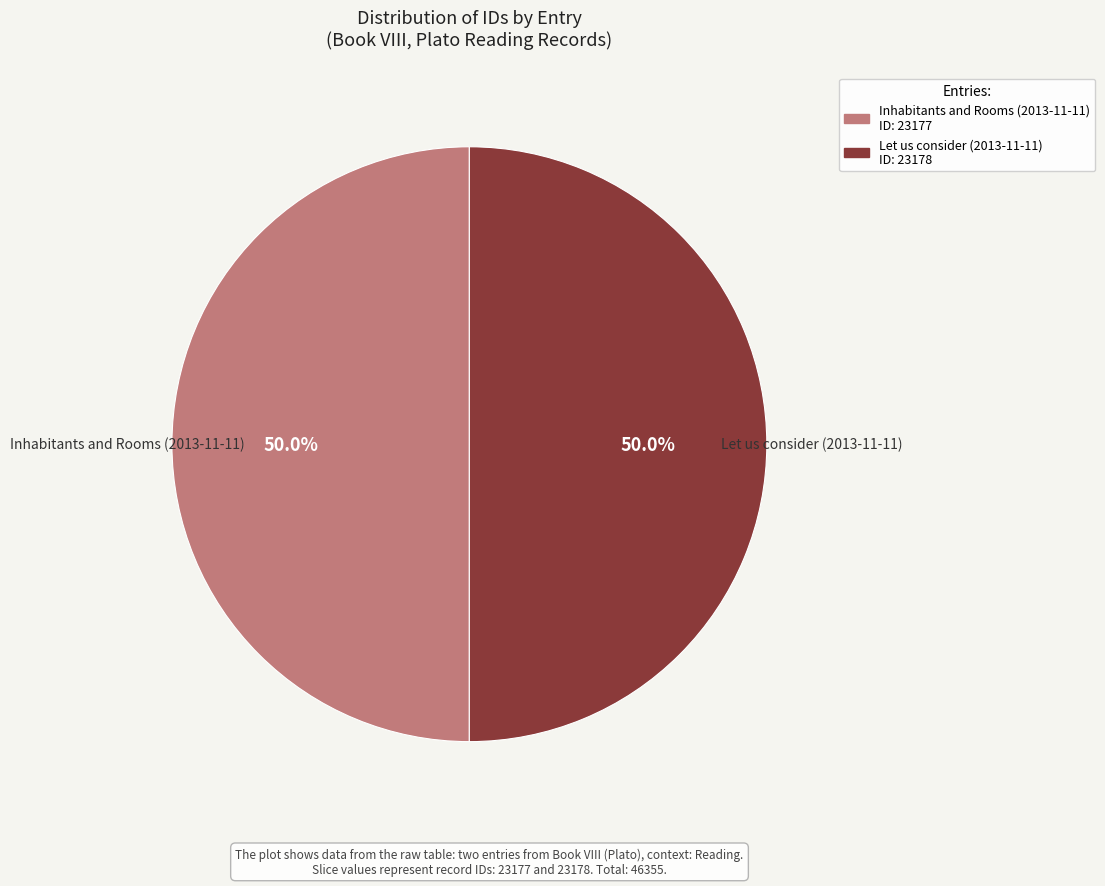

What percentage is the Inhabitants and Rooms (2013-11-11) slice, to the nearest percent?

50%